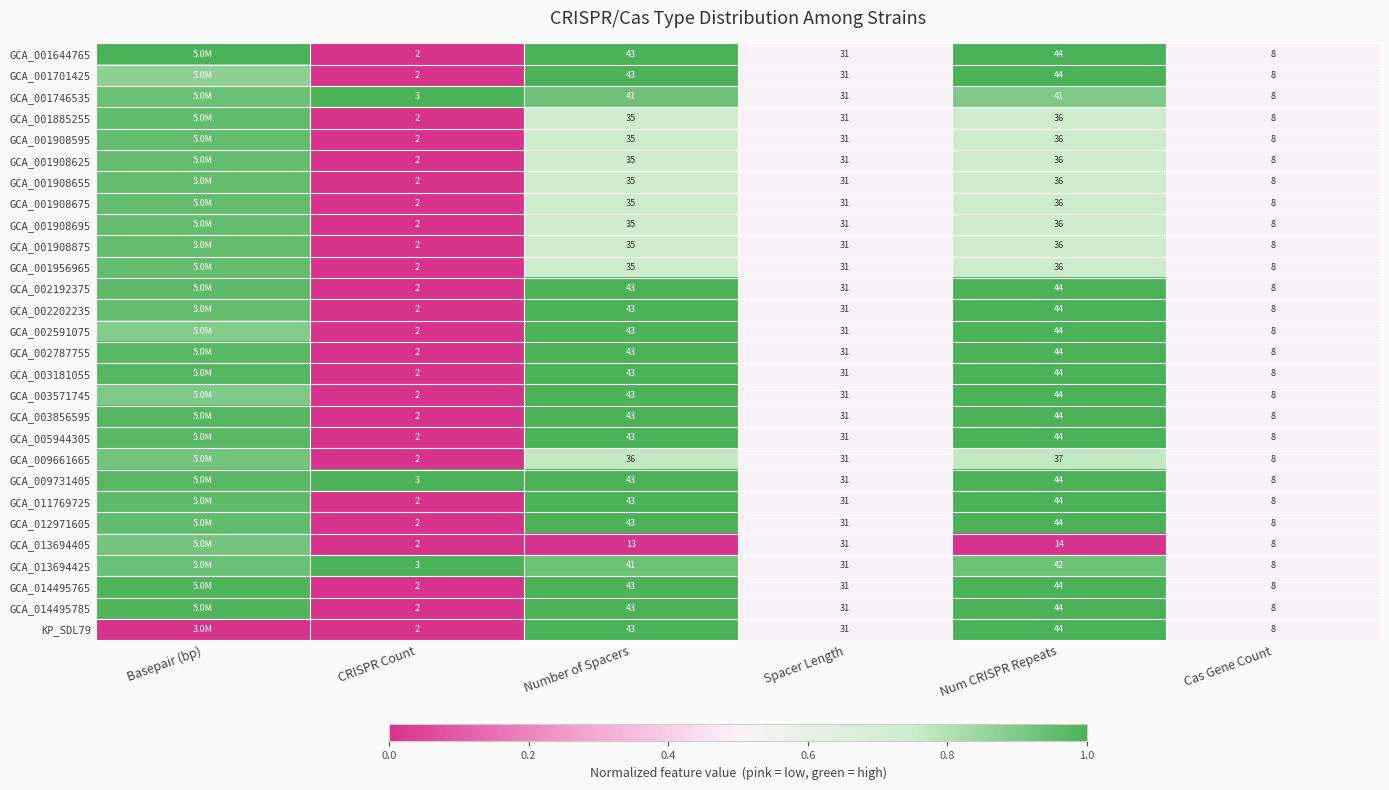

At which label is GCA_009731405 closest to 0?

Spacer Length